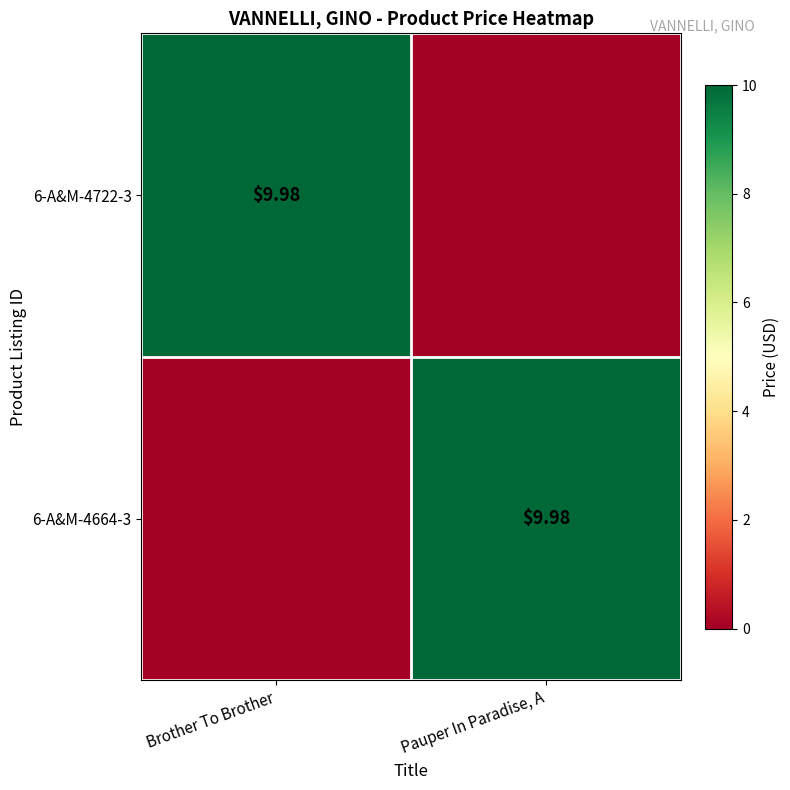

True or false: 6-A&M-4664-3 has a value of 4.1 at Brother To Brother.

False